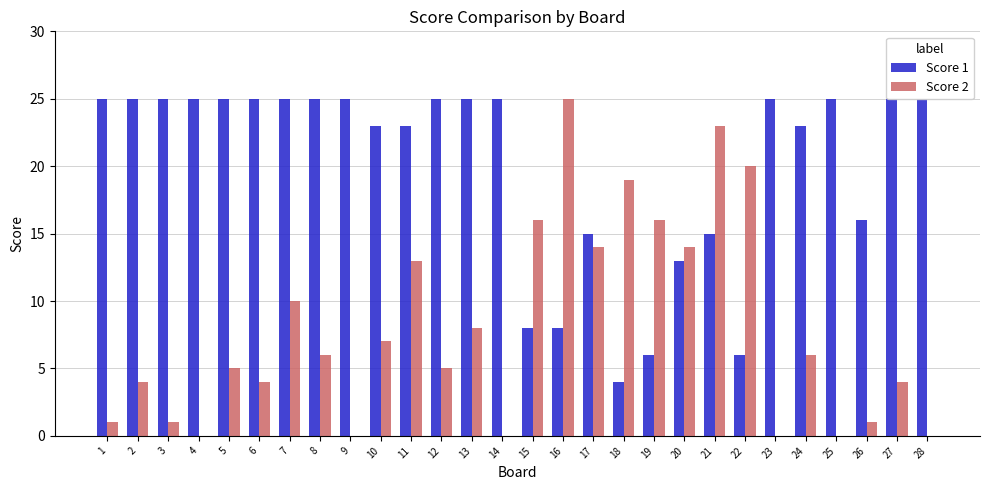

The Score 2 series shows -12 at 28. True or false?

False